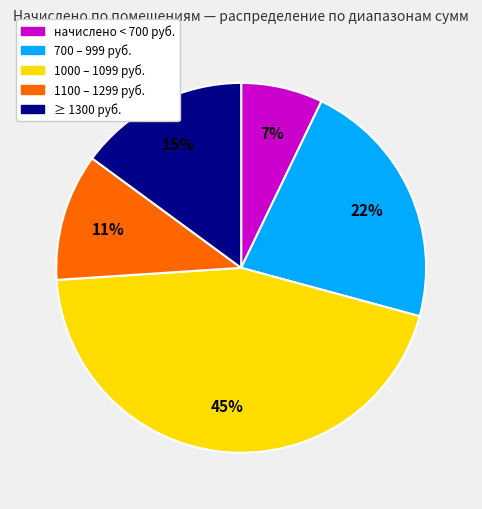

Is there a majority slice in this chart?

No